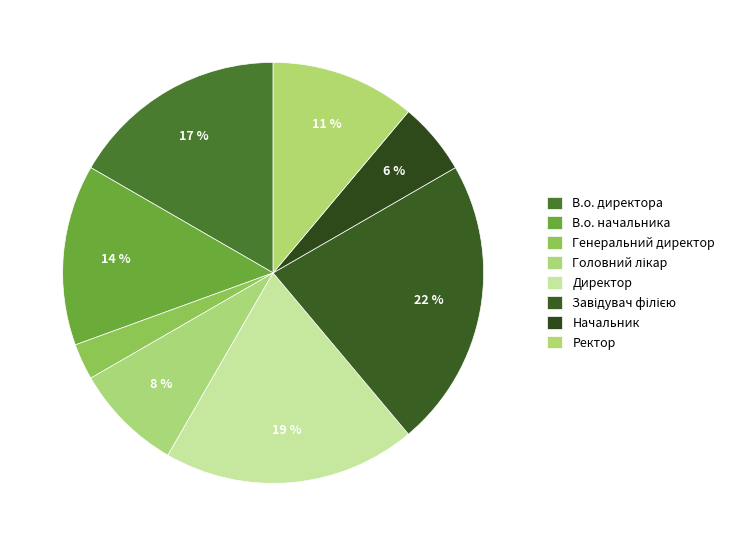

Which has a higher value, В.о. начальника or Генеральний директор?

В.о. начальника